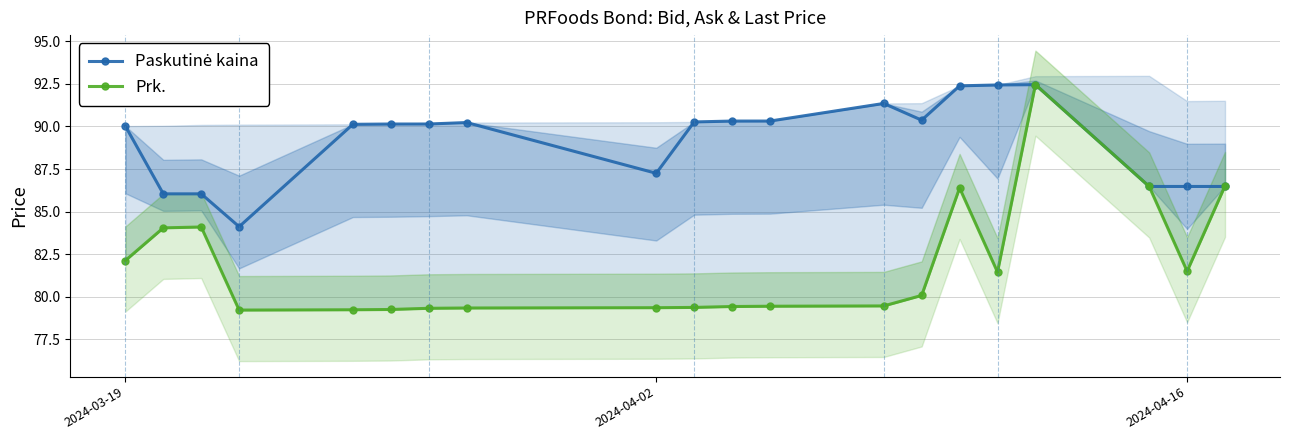

Reading left to right, extract all data points from this chart.

Paskutinė kaina: 90.0	86.0	86.0	84.1	90.1	90.1	90.1	90.2	87.2	90.3	90.3	90.3	91.4	90.4	92.4	92.4	92.5	86.5	86.5	86.5
Prk.: 82.1	84.0	84.1	79.2	79.2	79.2	79.3	79.3	79.3	79.4	79.4	79.4	79.5	80.1	86.4	81.4	92.5	86.5	81.5	86.5